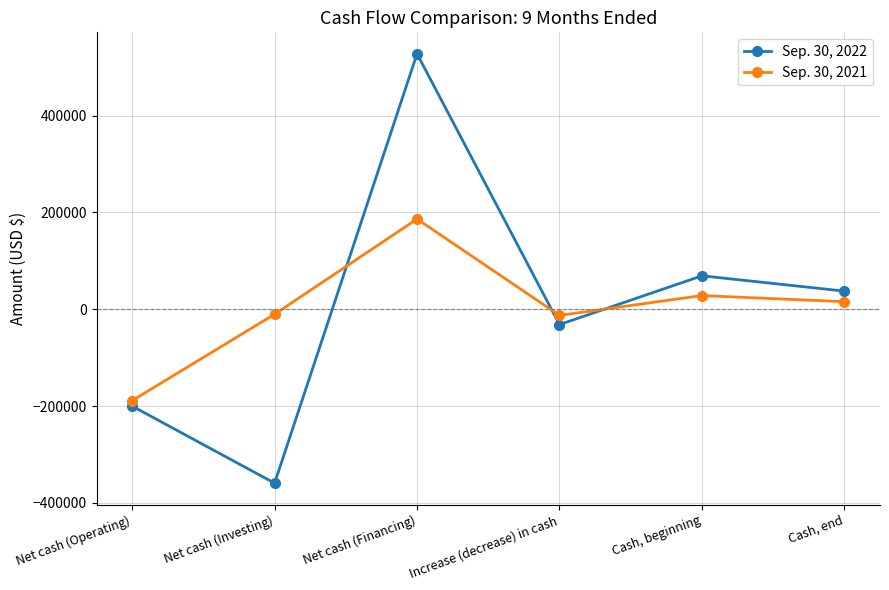

How many interior local peaks does the Sep. 30, 2021 series have?

2